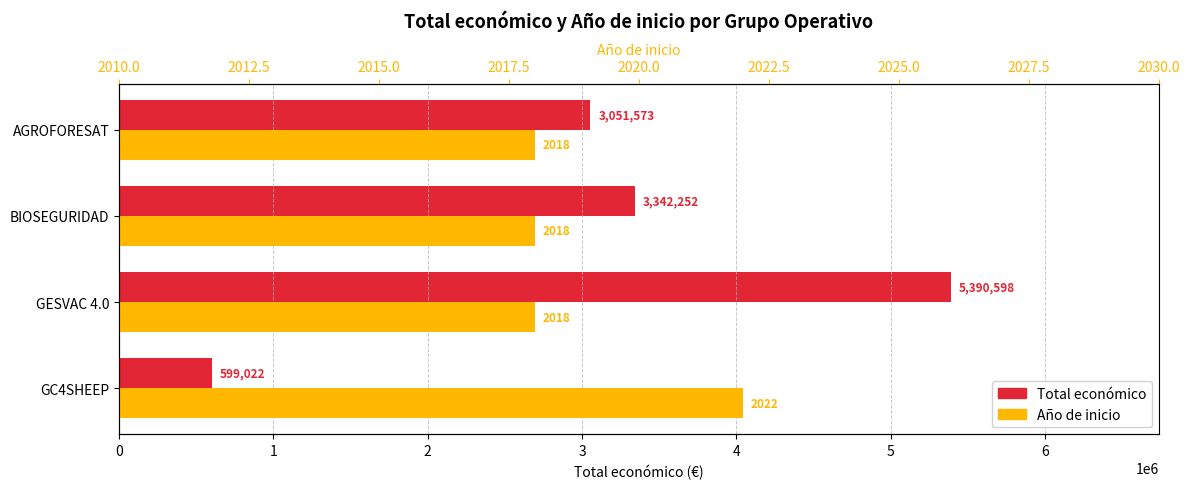

What is the difference between the maximum and minimum values in the Año de inicio series?

4